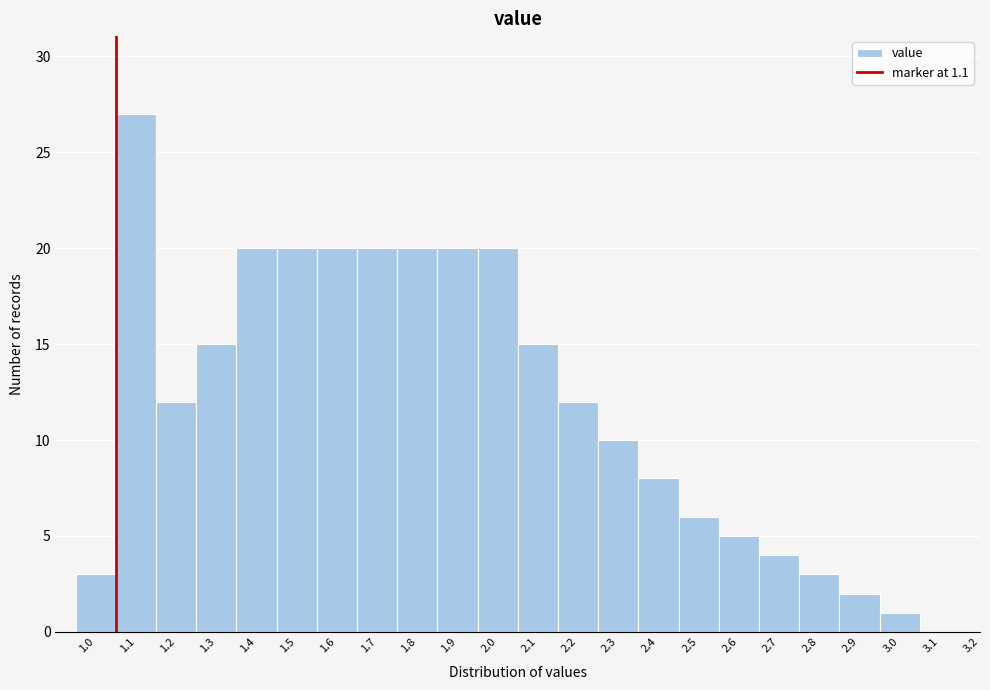

Reading left to right, extract all data points from this chart.

1.0=3	1.1=27	1.2=12	1.3=15	1.4=20	1.5=20	1.6=20	1.7=20	1.8=20	1.9=20	2.0=20	2.1=15	2.2=12	2.3=10	2.4=8	2.5=6	2.6=5	2.7=4	2.8=3	2.9=2	3.0=1	3.1=0